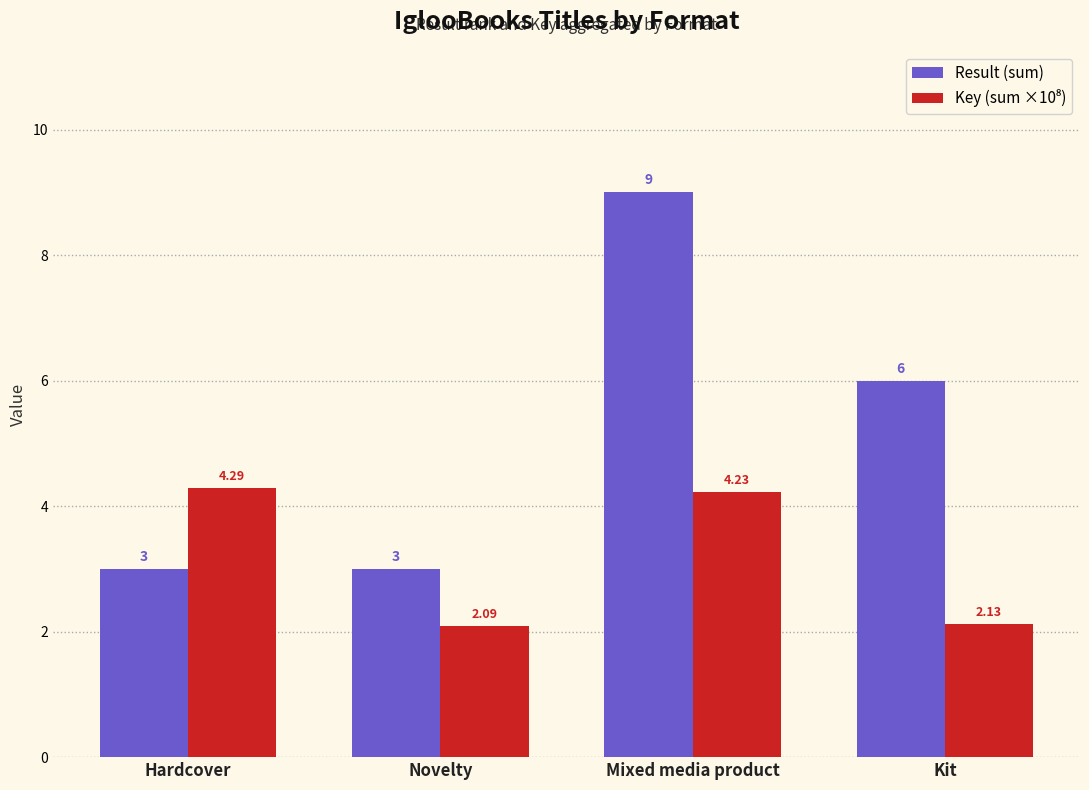

Where is Result (sum) nearest to the value 6?

Kit